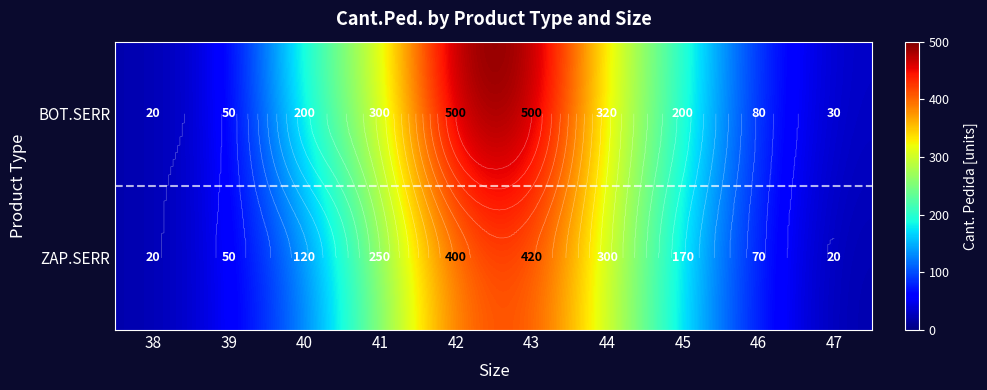

Between 38 and 44, which series saw the biggest shift?

BOT.SERR